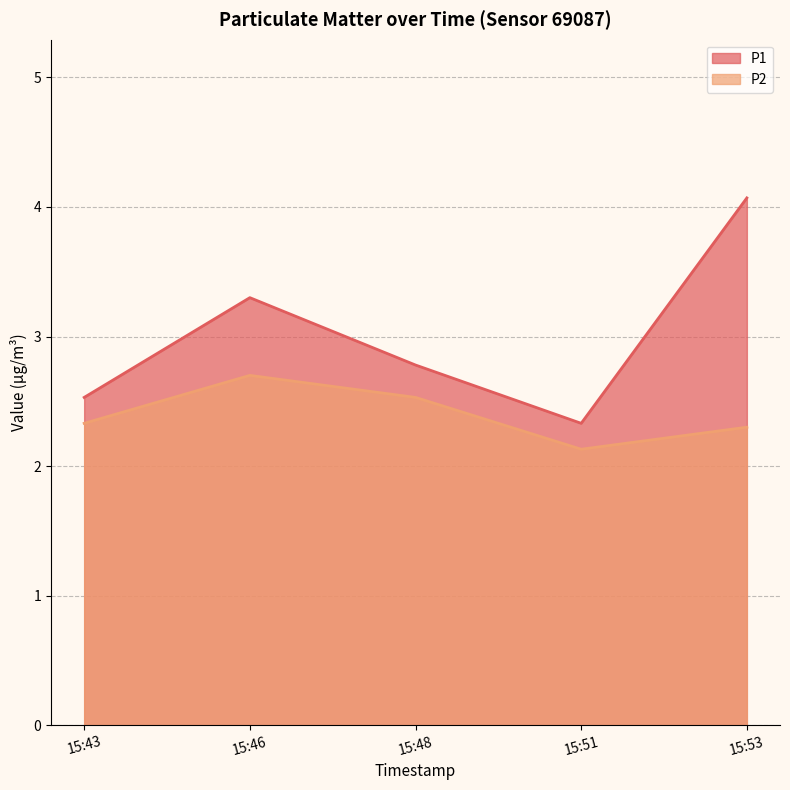

How many lines are shown in the chart?

2